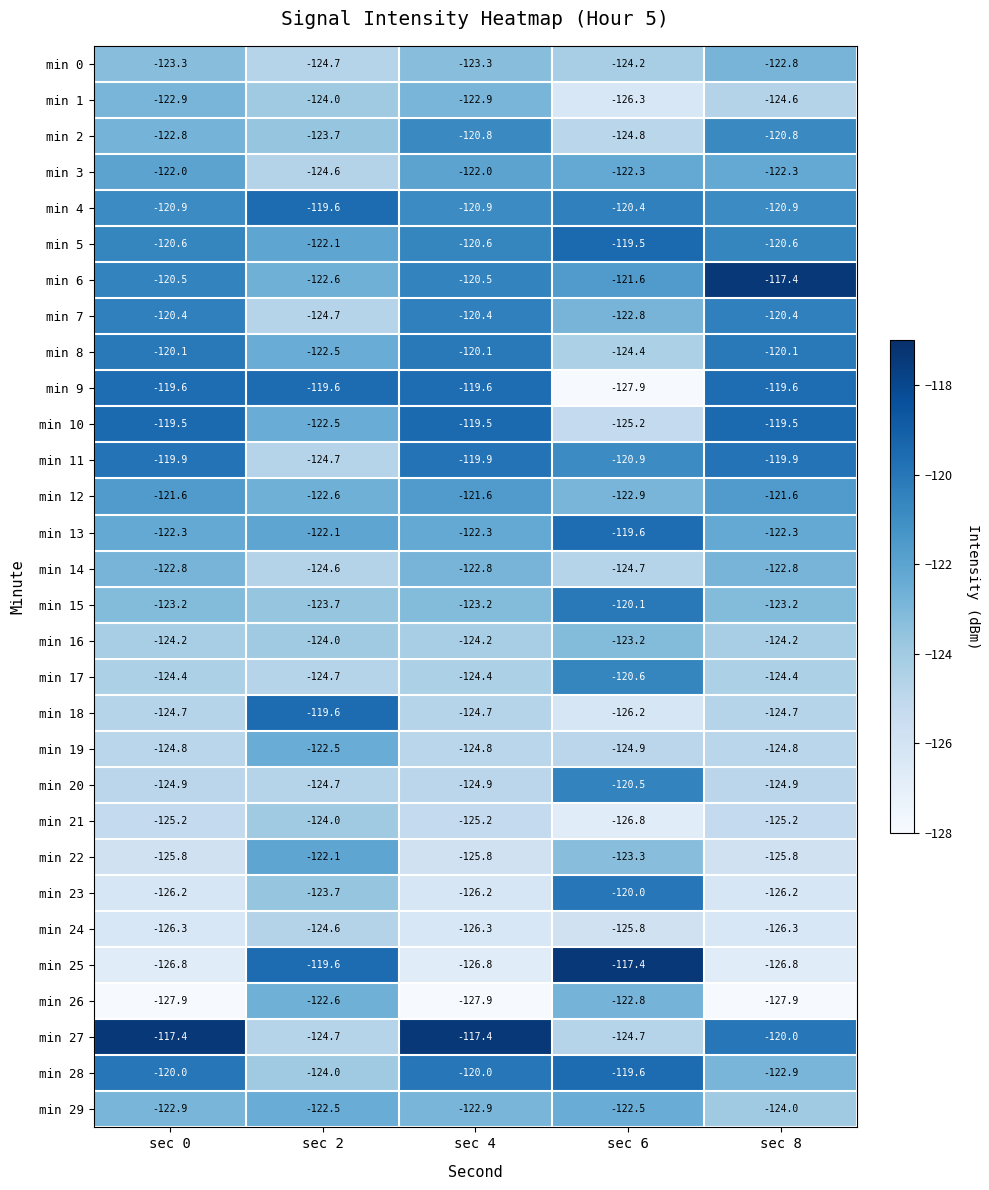

True or false: min 23 has a value of -126.2 at sec 4.

True